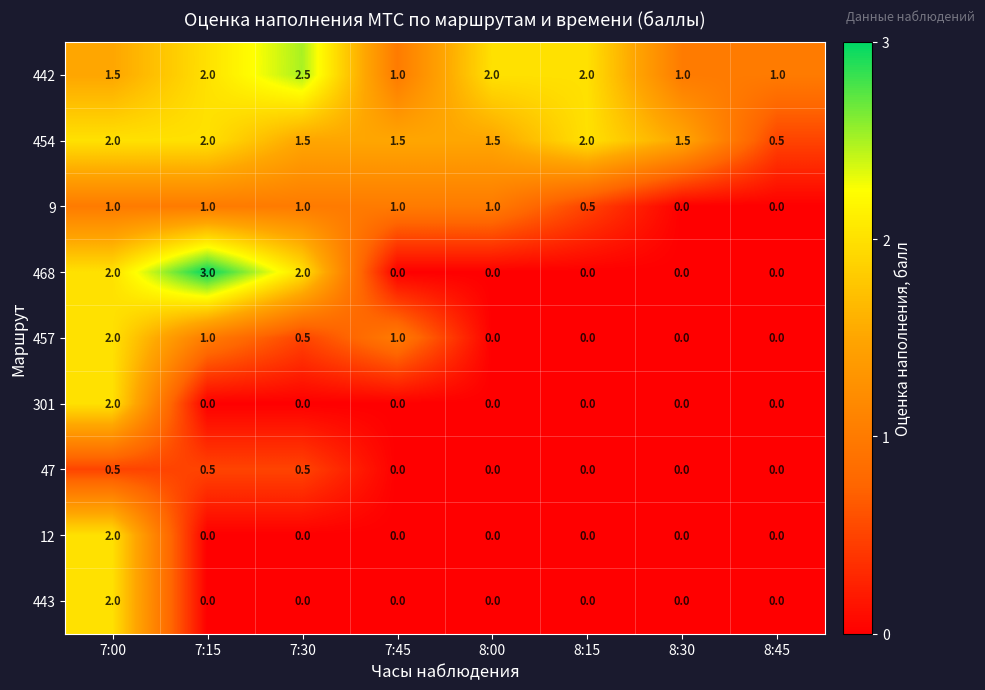

What is the total value across all series at 7:45?

4.5